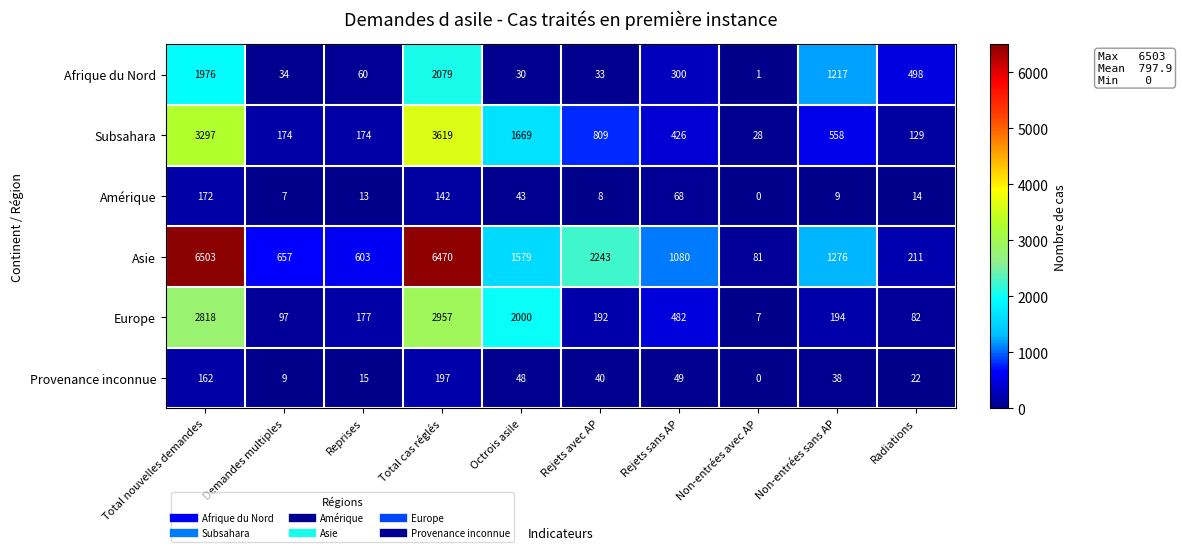

What is the sum of the Afrique du Nord values at Rejets sans AP and Non-entrées avec AP?

301